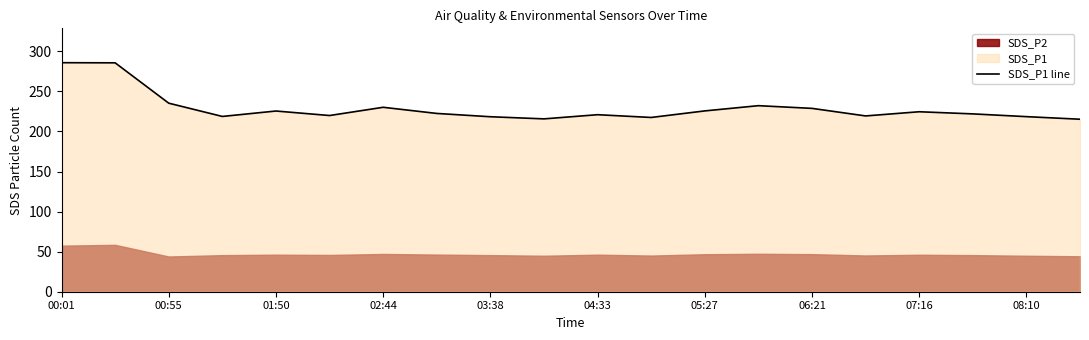

The chart shows a value of 285.8 at 00:01. True or false?

True